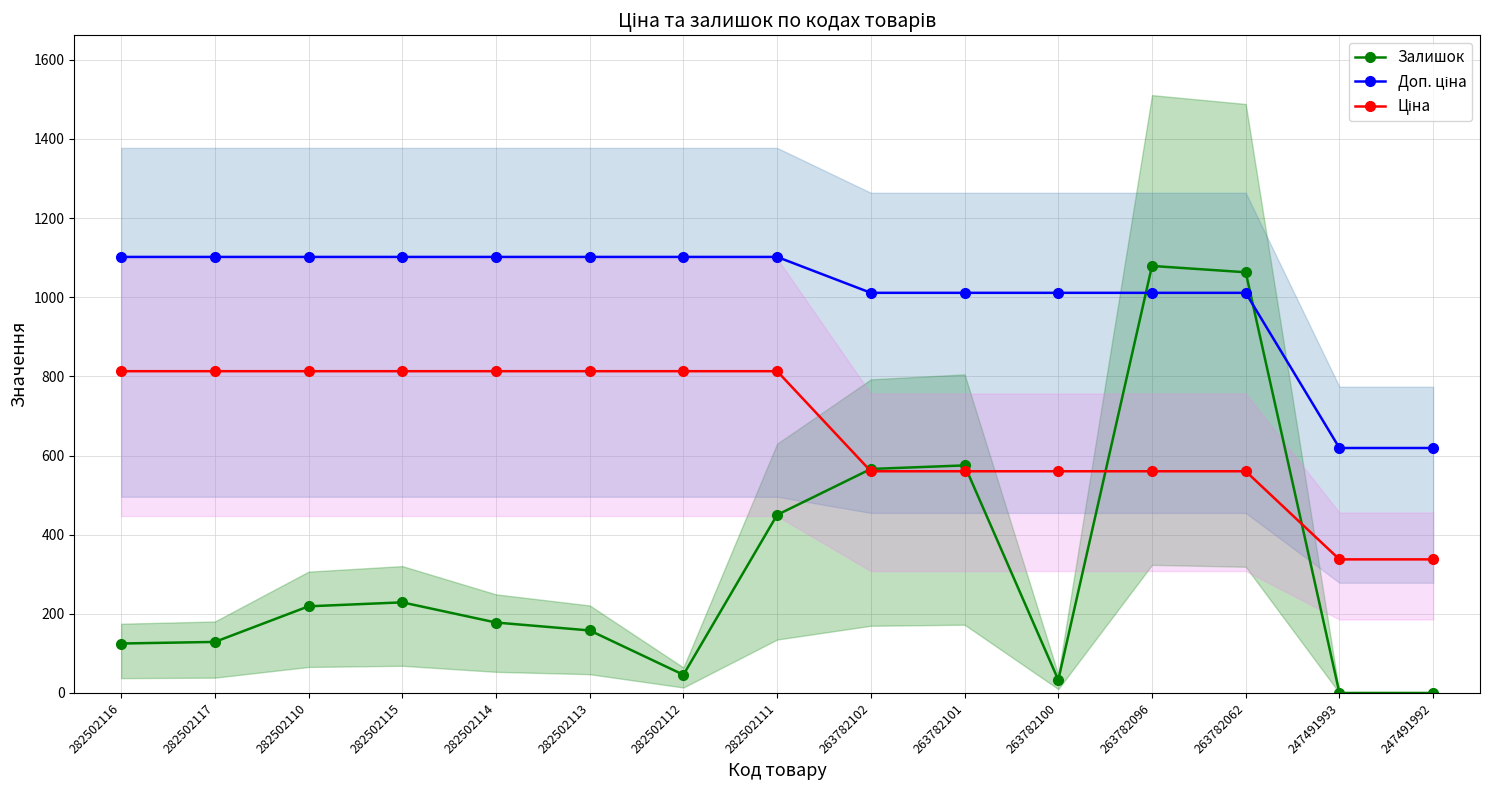

What is the lowest value of the Ціна series?

337.6